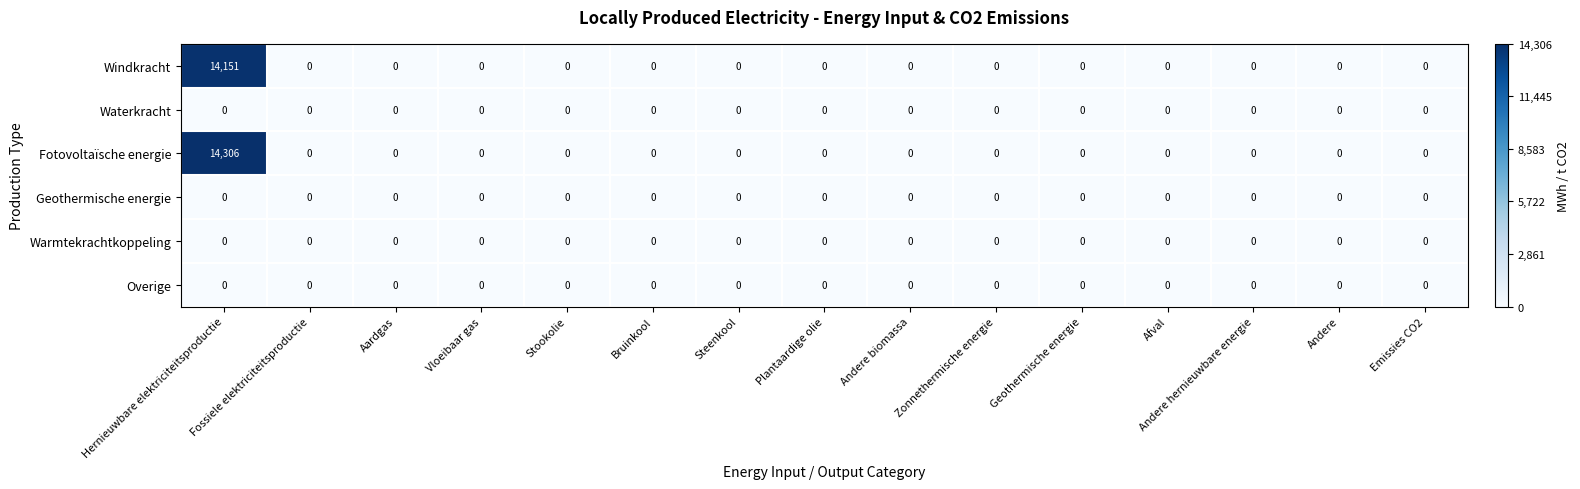

Which series has the largest total across all categories?

Fotovoltaïsche energie